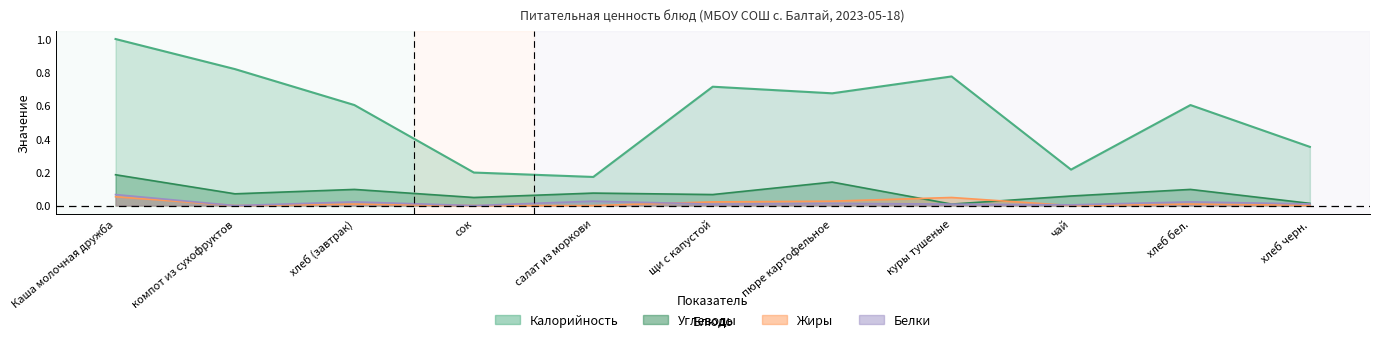

True or false: Жиры and Калорийность intersect in this chart.

False